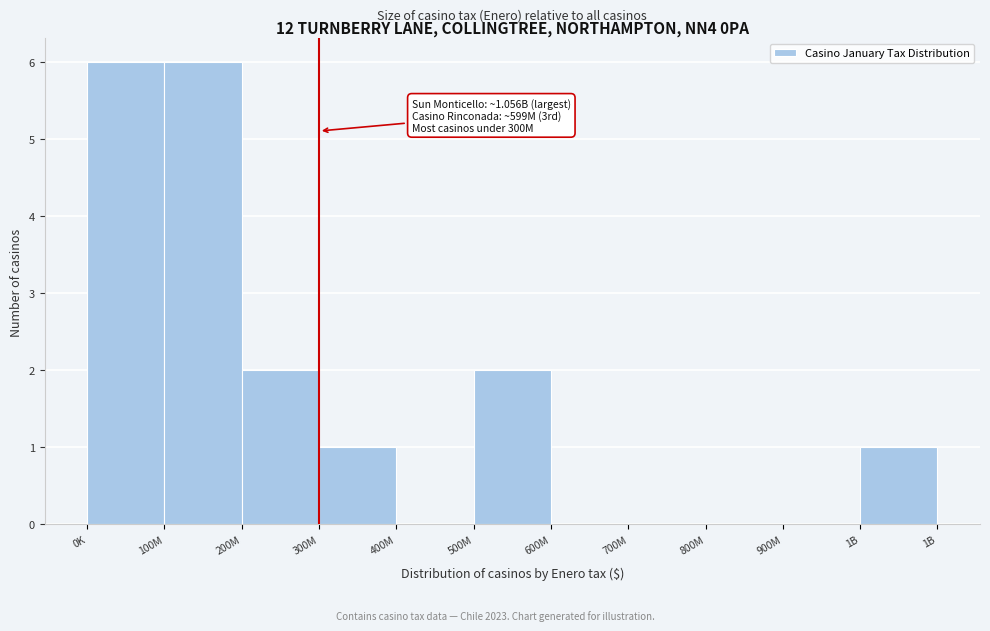

Reading left to right, what are all the values shown in this chart?

0K=6	100M=6	200M=2	300M=1	400M=0	500M=2	600M=0	700M=0	800M=0	900M=0	1B=1